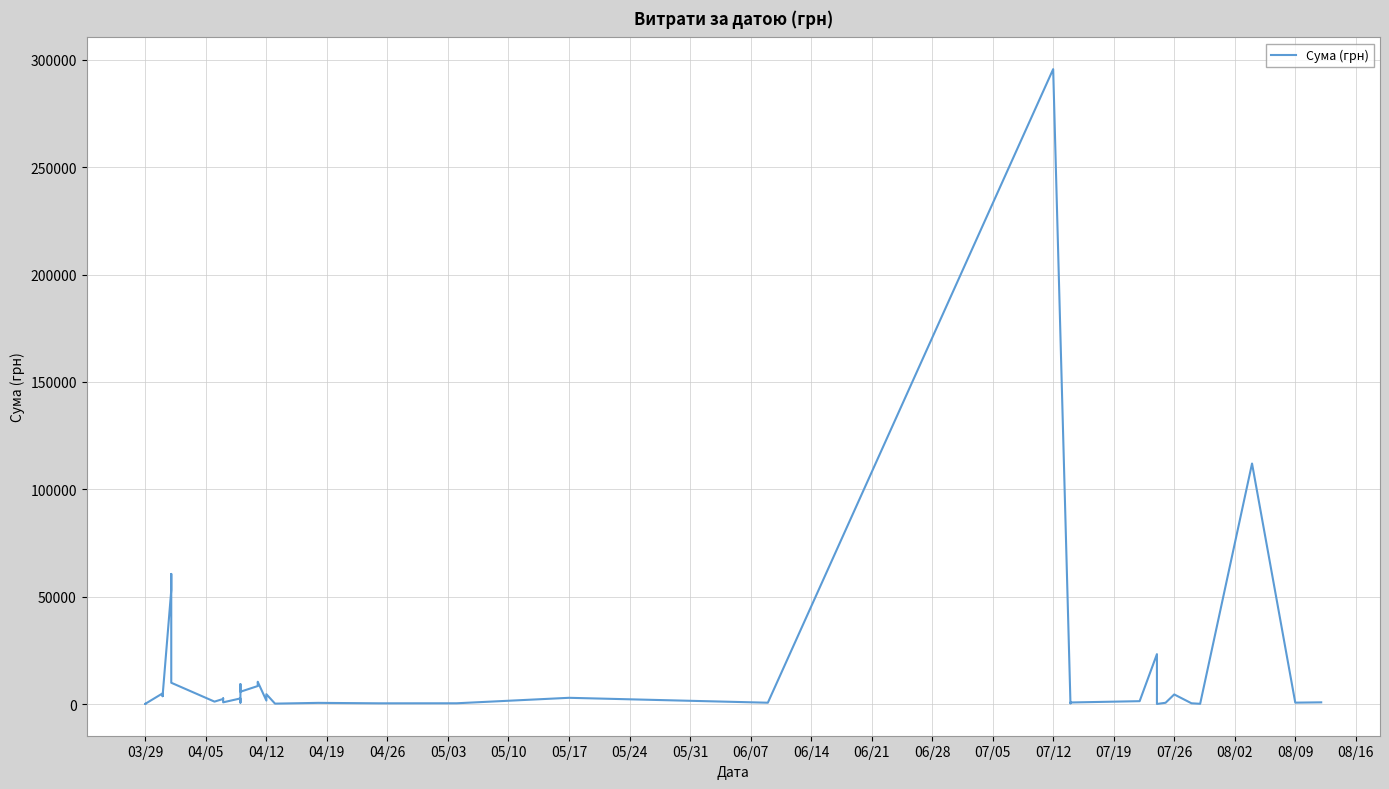

Between 07/05 and 03/29, which is larger?

07/05